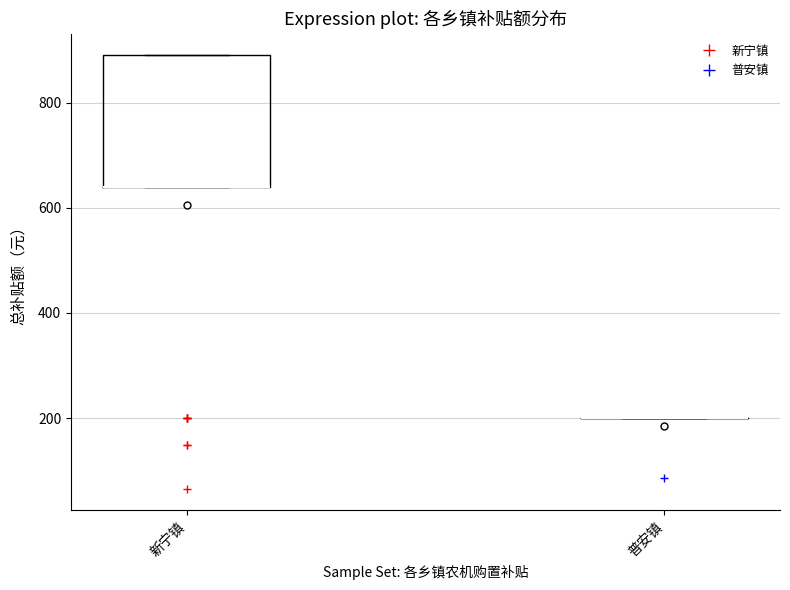

Reading left to right, transcribe this box plot: for each box, give where its median line is, the range the box spans, and where its two whiskers end, as read against the y-axis. The values are not printed on the chart, so give them approximately, as read against the axis.

新宁镇: median 640 (drawn on the box's lower edge), box 640 to 900, whiskers 640 to 900
普安镇: box collapsed to a line at 200, whiskers 200 to 200